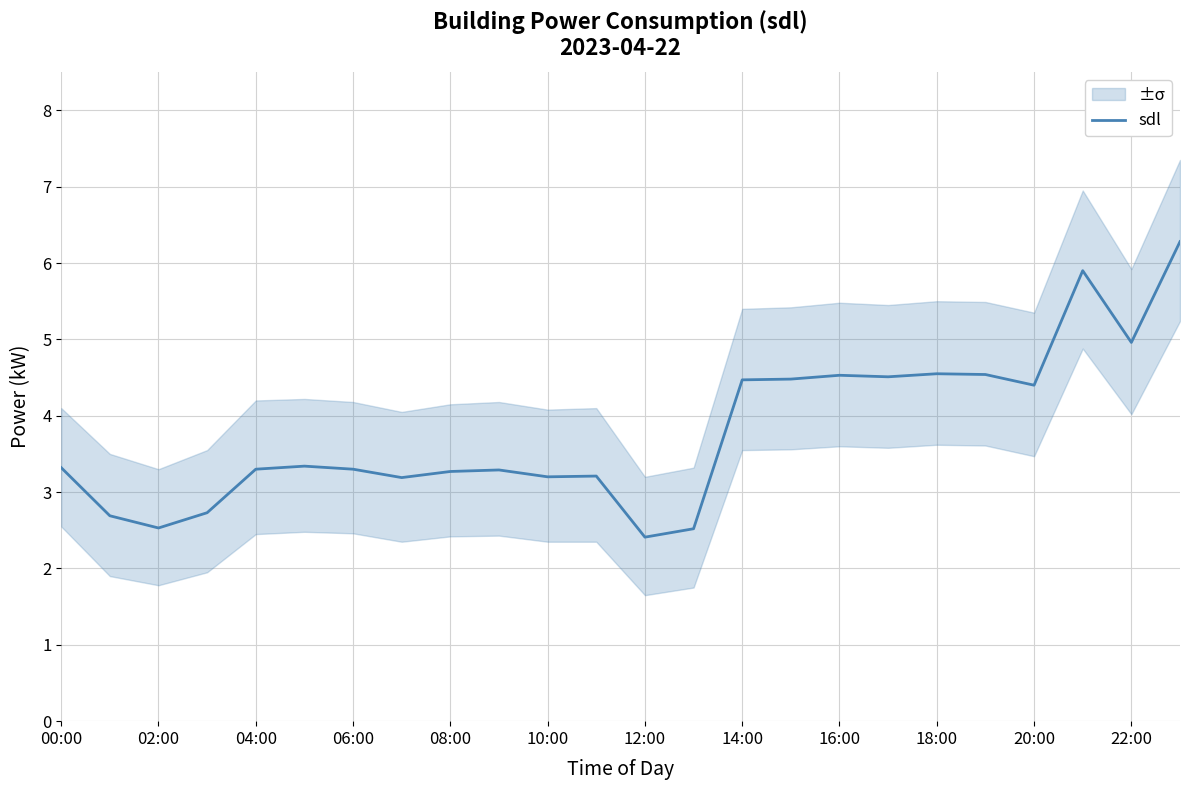

What is the difference between the second highest and minimum values?

3.5